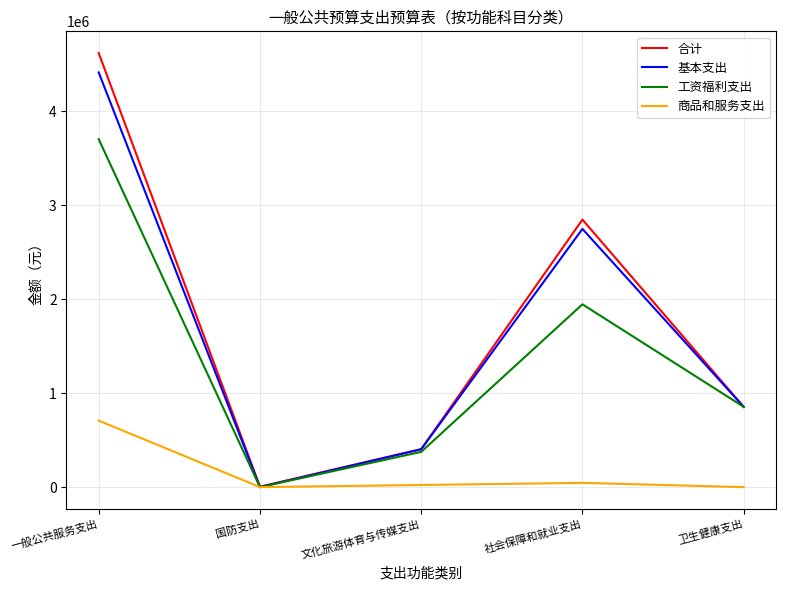

Reading left to right, extract all data points from this chart.

合计: 4620197.1	5000.0	403500.9	2847216.4	854459.8
基本支出: 4414197.1	0.0	403500.9	2748216.4	854459.8
工资福利支出: 3703037.0	0.0	375248.0	1945713.2	854459.8
商品和服务支出: 707920.1	0.0	22732.9	45454.4	0.0